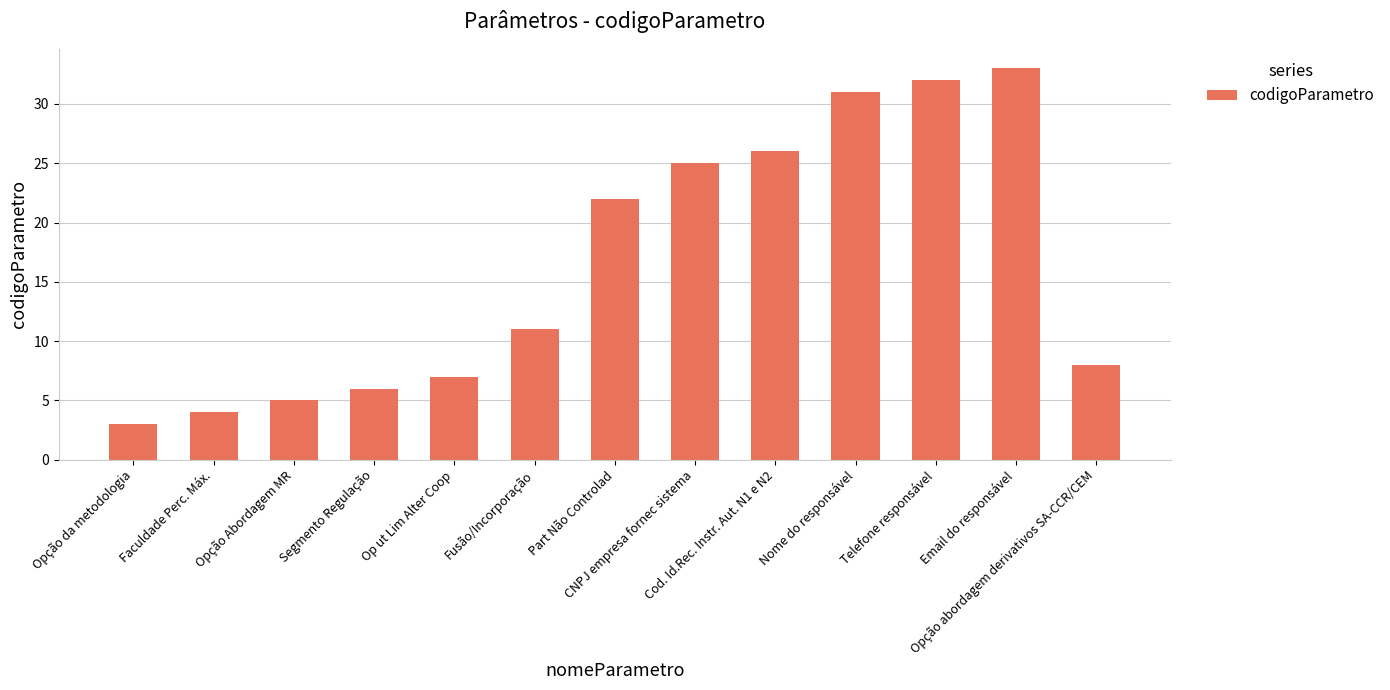

What is the difference between the second highest and minimum values?

29